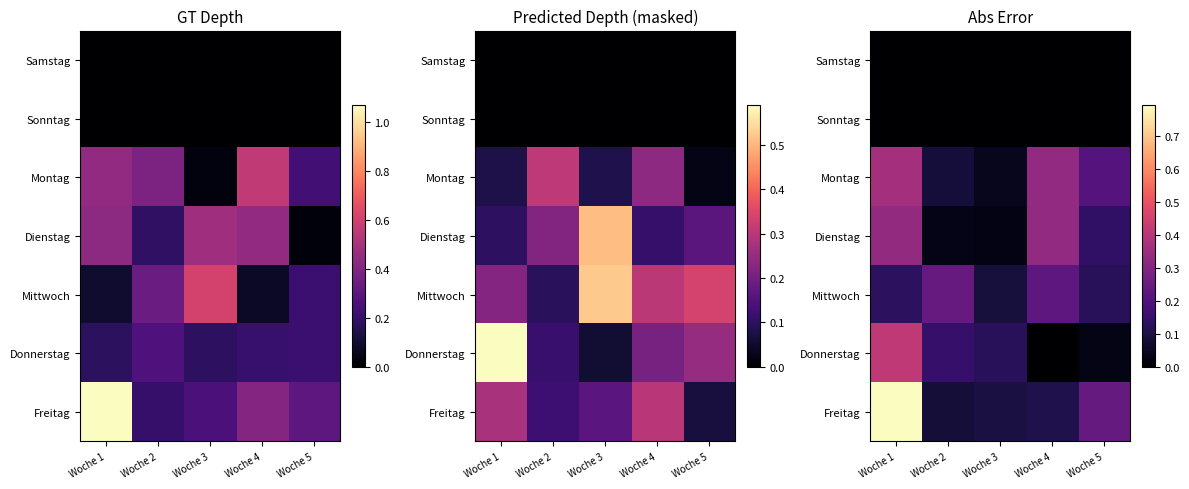

Between Woche 1 and Woche 5, which series saw the biggest shift?

Freitag